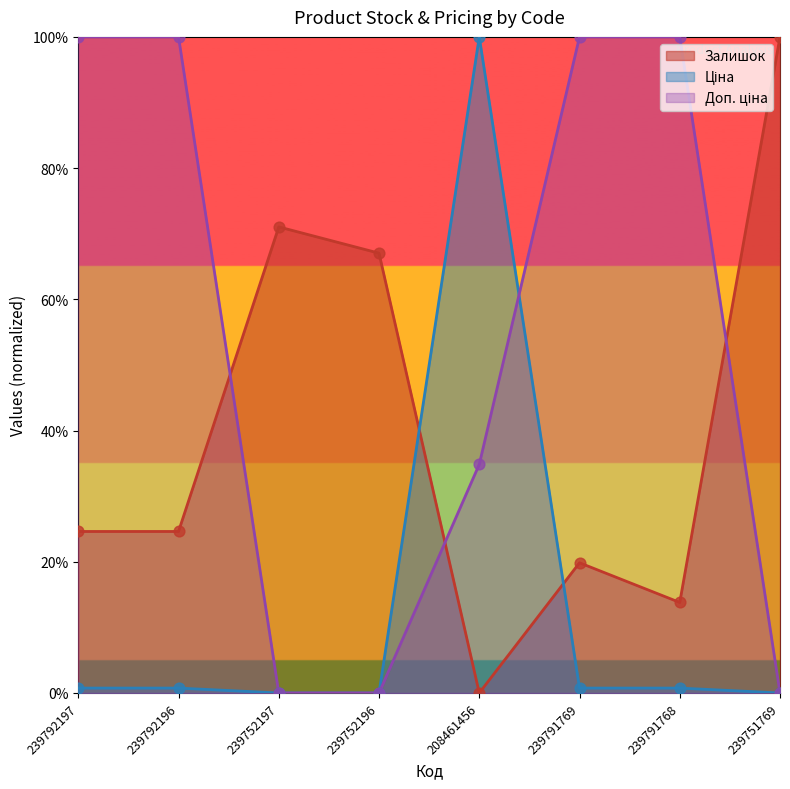

Which series has the largest total across all categories?

Доп. ціна